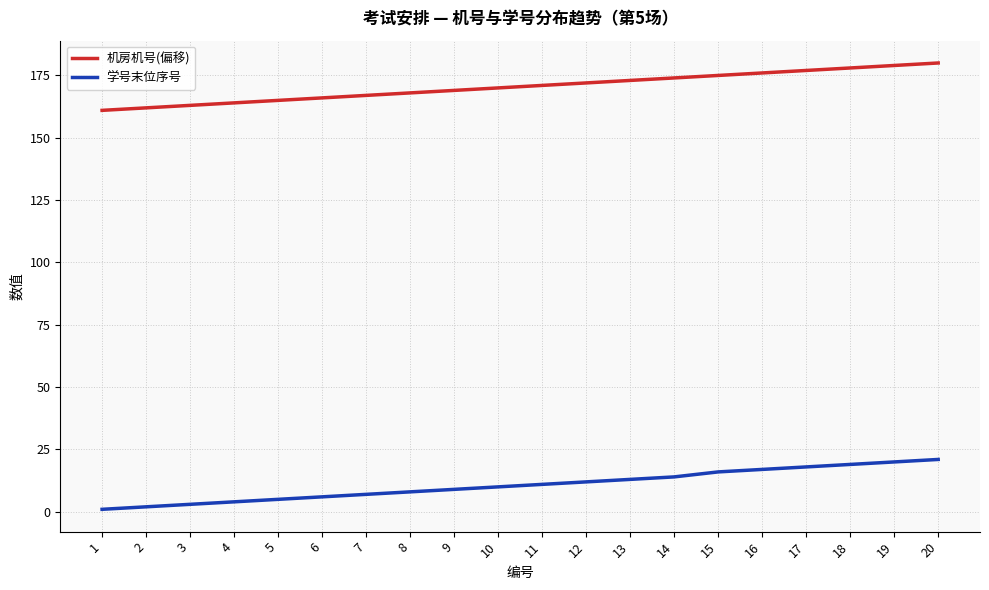

What is the lowest value of the 机房机号(偏移) series?

161